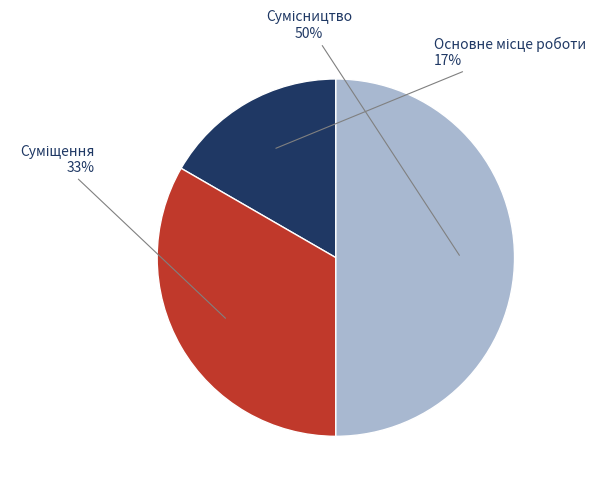

How many slices are in this pie chart?

3